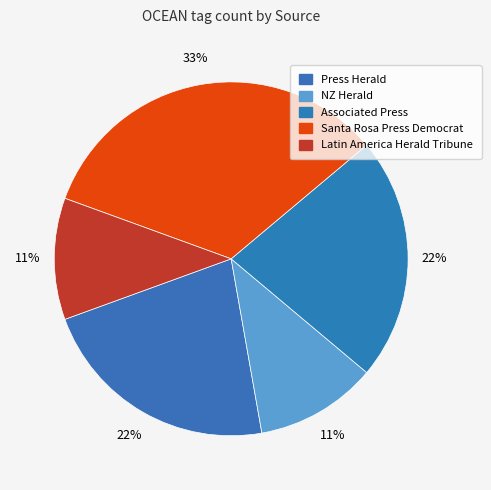

To the nearest percent, what portion does Associated Press represent?

22%